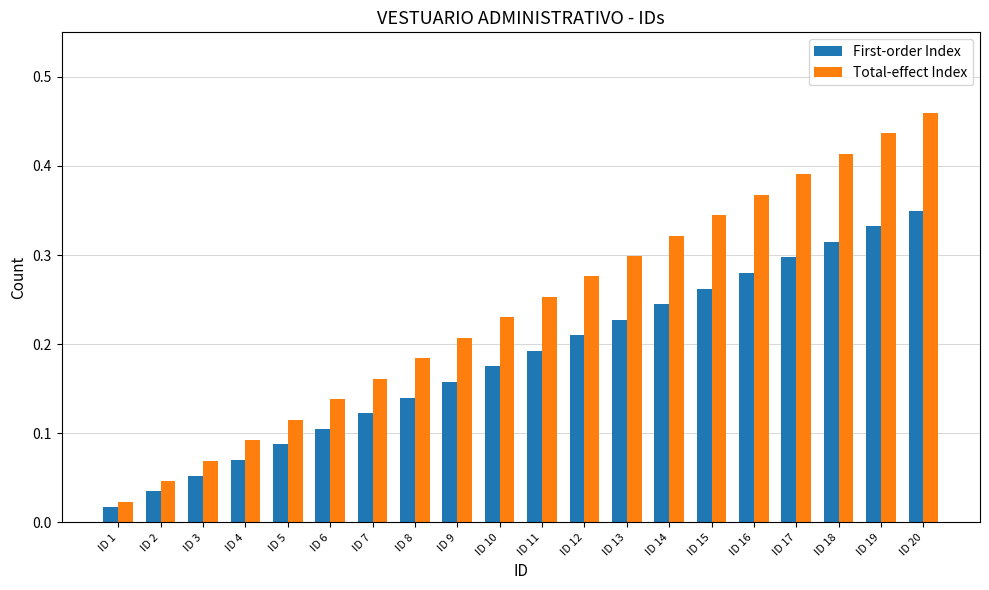

How many categories are shown in the chart?

20